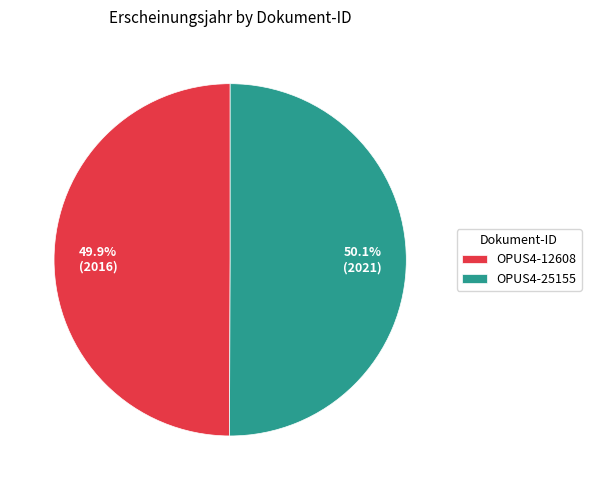

Is the sum of OPUS4-25155 and OPUS4-12608 greater than half?

Yes